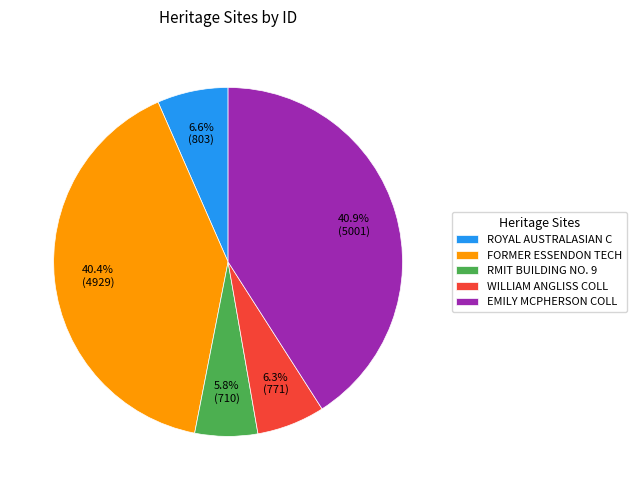

Which has a higher value, WILLIAM ANGLISS COLL or FORMER ESSENDON TECH?

FORMER ESSENDON TECH